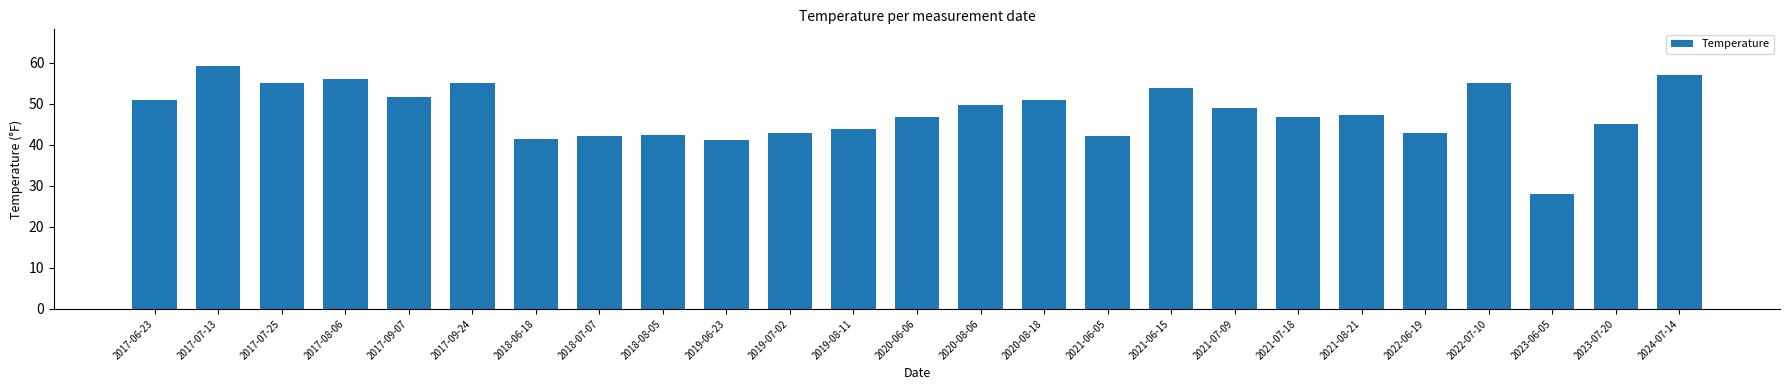

The chart shows a value of 32.7 at 2020-08-18. True or false?

False